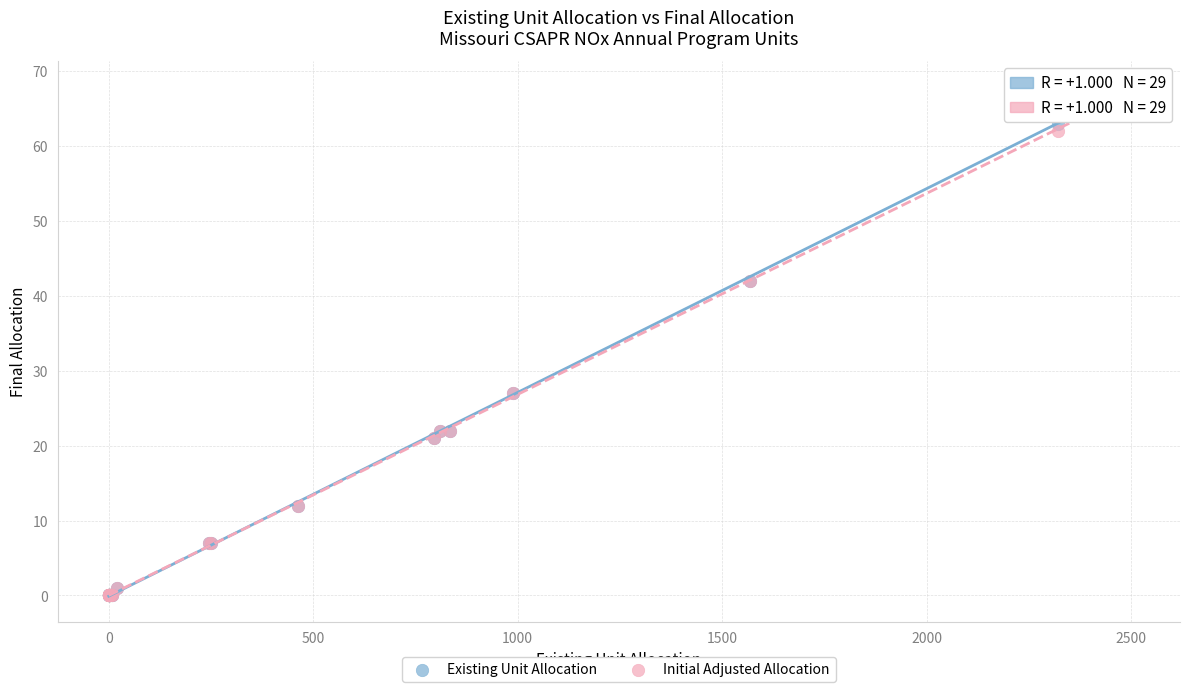

Which series has the largest Y range (max minus min)?

Existing Unit Allocation